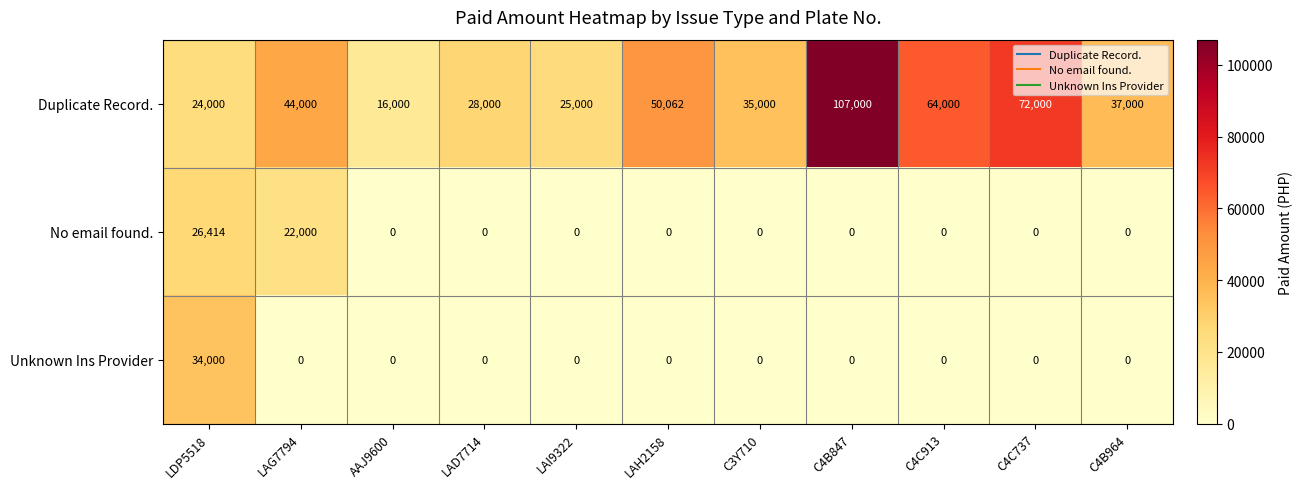

What is the difference between the No email found. values at C4C913 and LAG7794?

22000